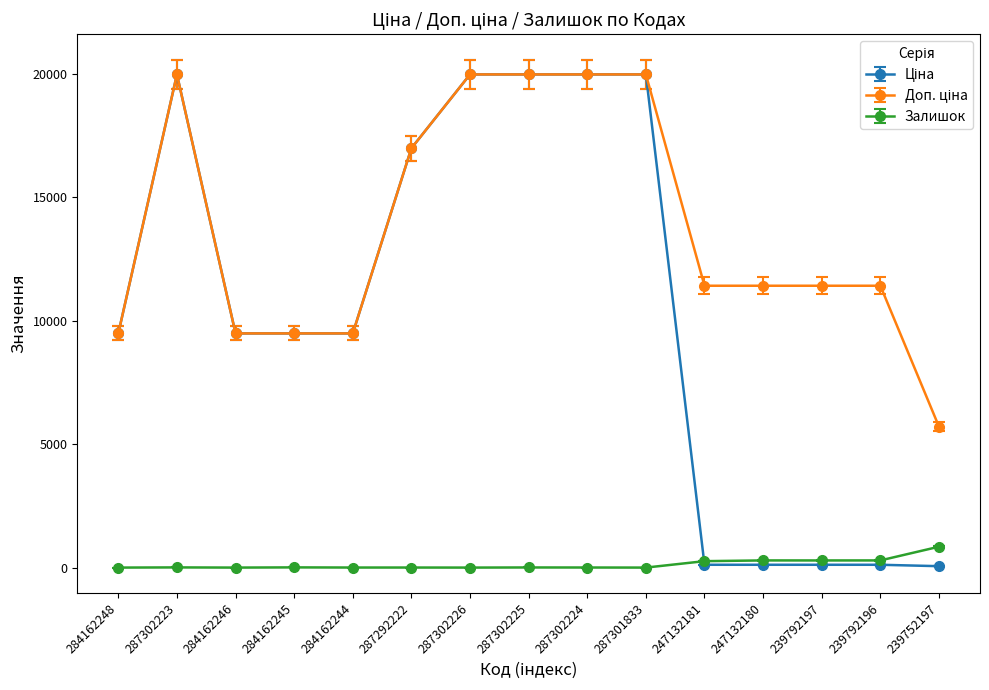

At how many categories does at least one series exceed 16061?

6